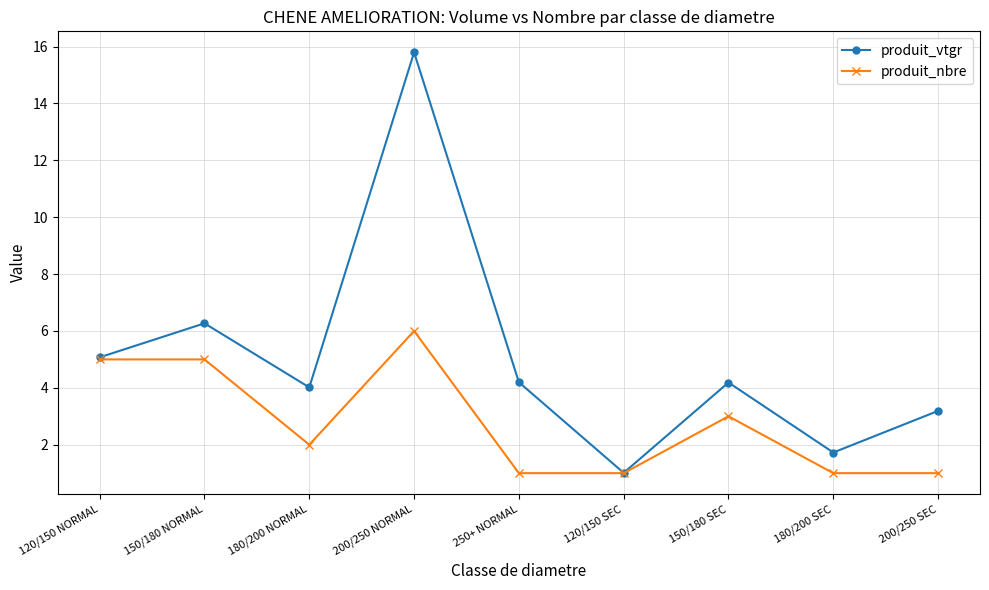

Does the chart have visible grid lines?

Yes